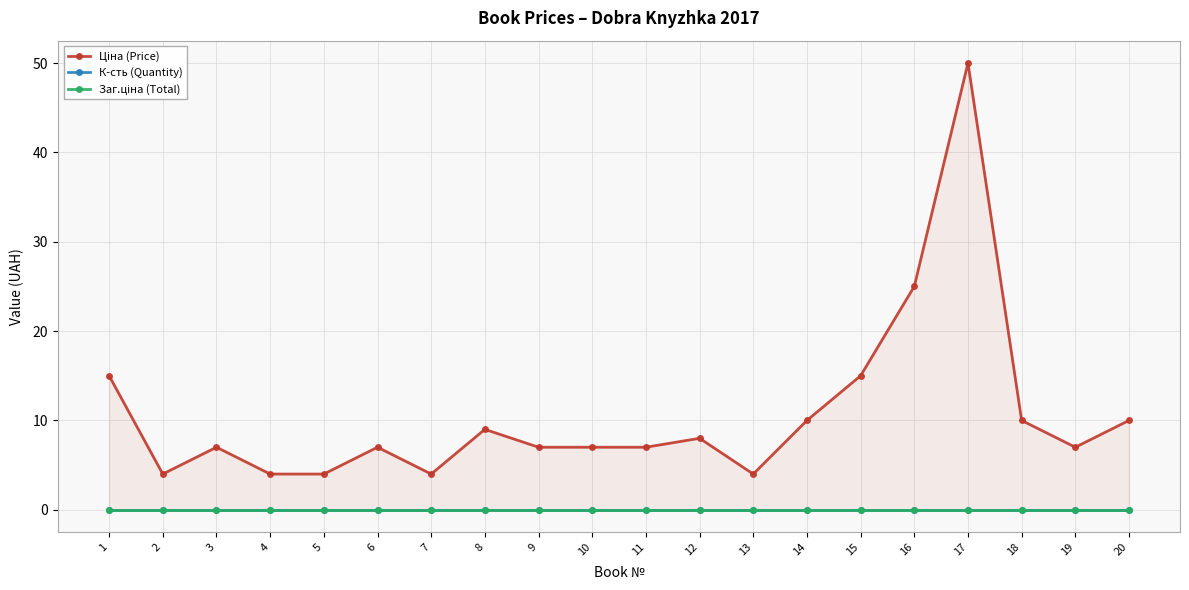

True or false: К-сть (Quantity) and Ціна (Price) cross at least once.

False